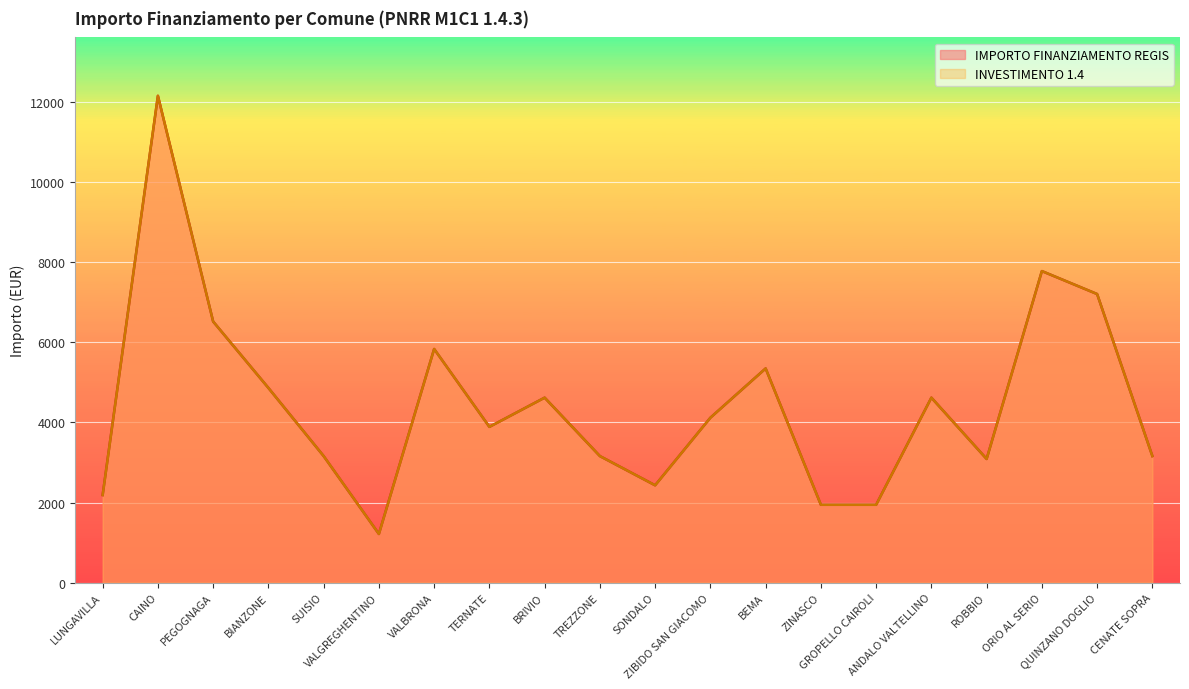

What is the label of the 4th point from the left?

BIANZONE